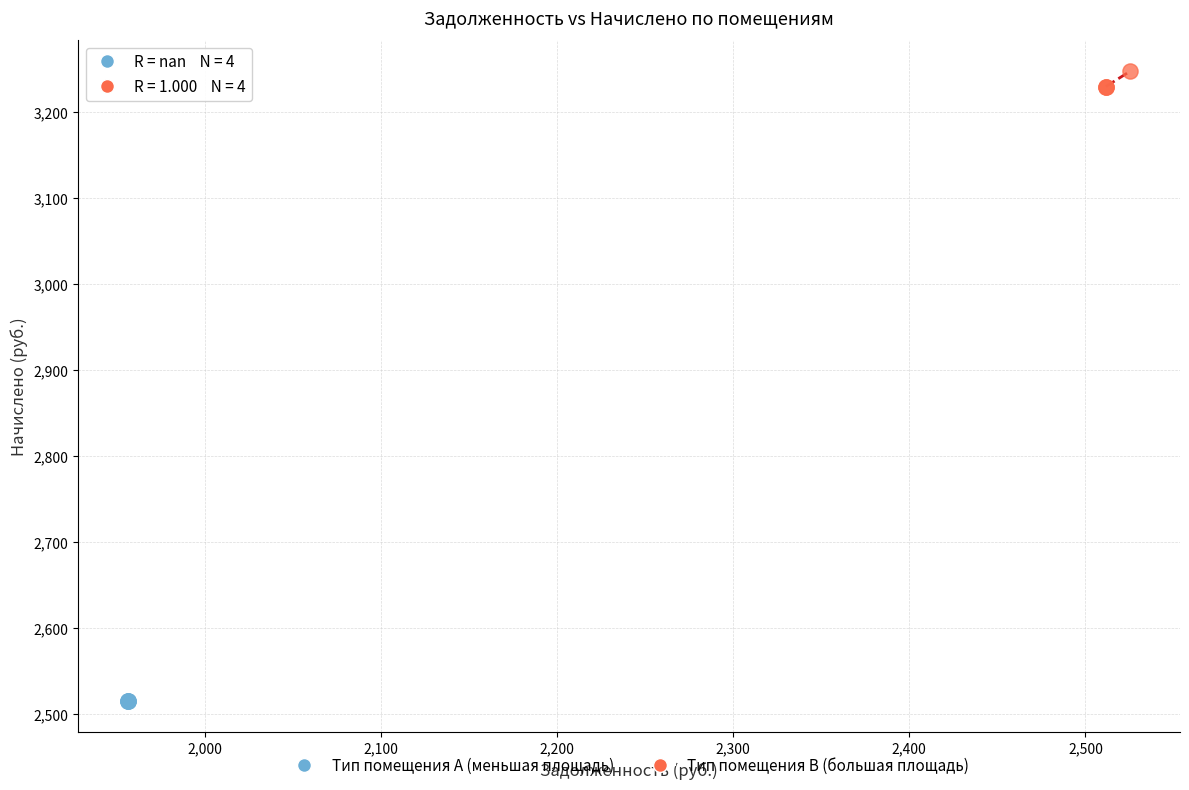

Which series contains the highest Y value?

Тип помещения B (большая площадь)